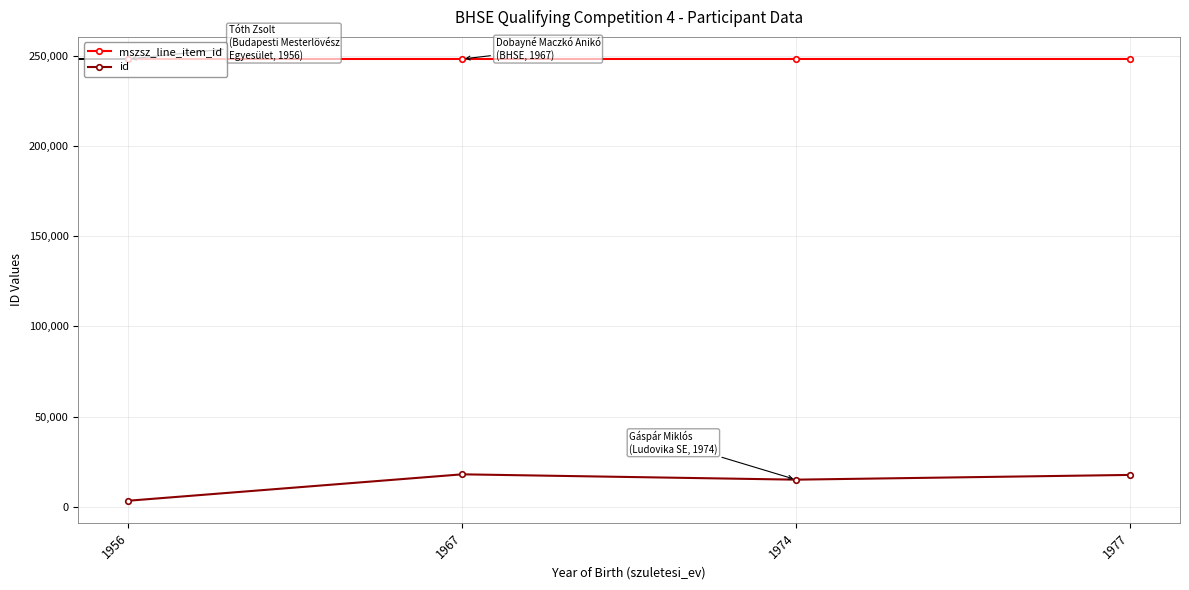

True or false: mszsz_line_item_id and id intersect in this chart.

False